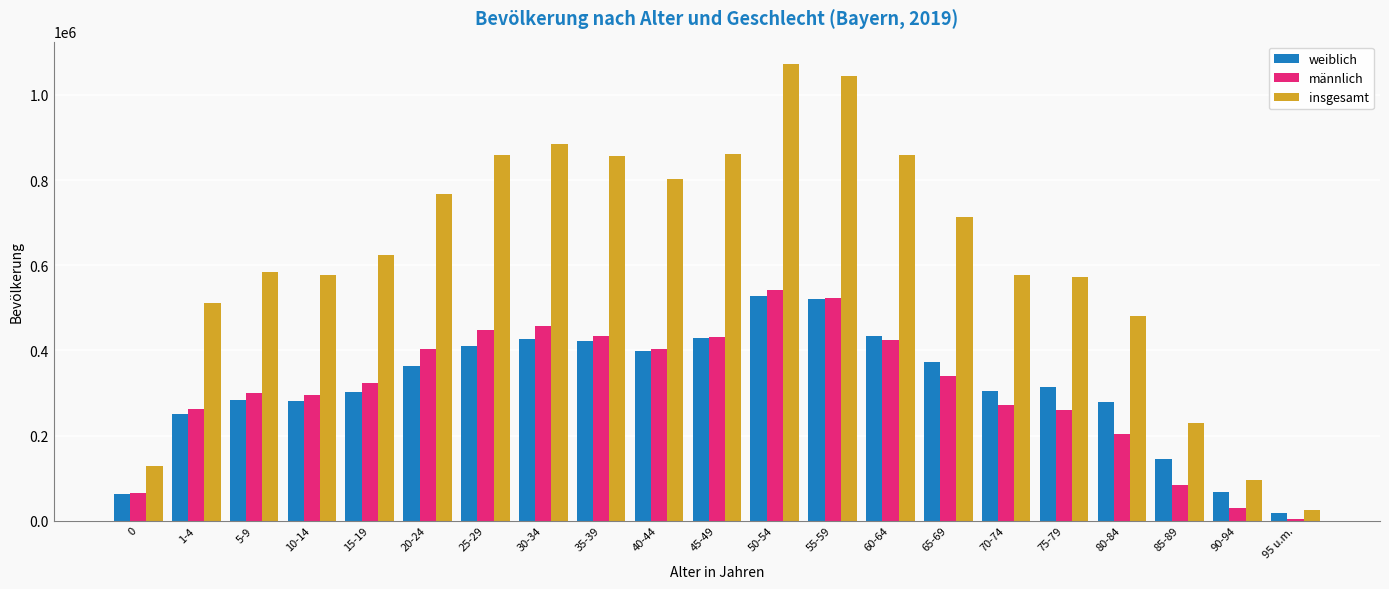

At 80-84, list the series in order from largest to smallest.

insgesamt, weiblich, männlich